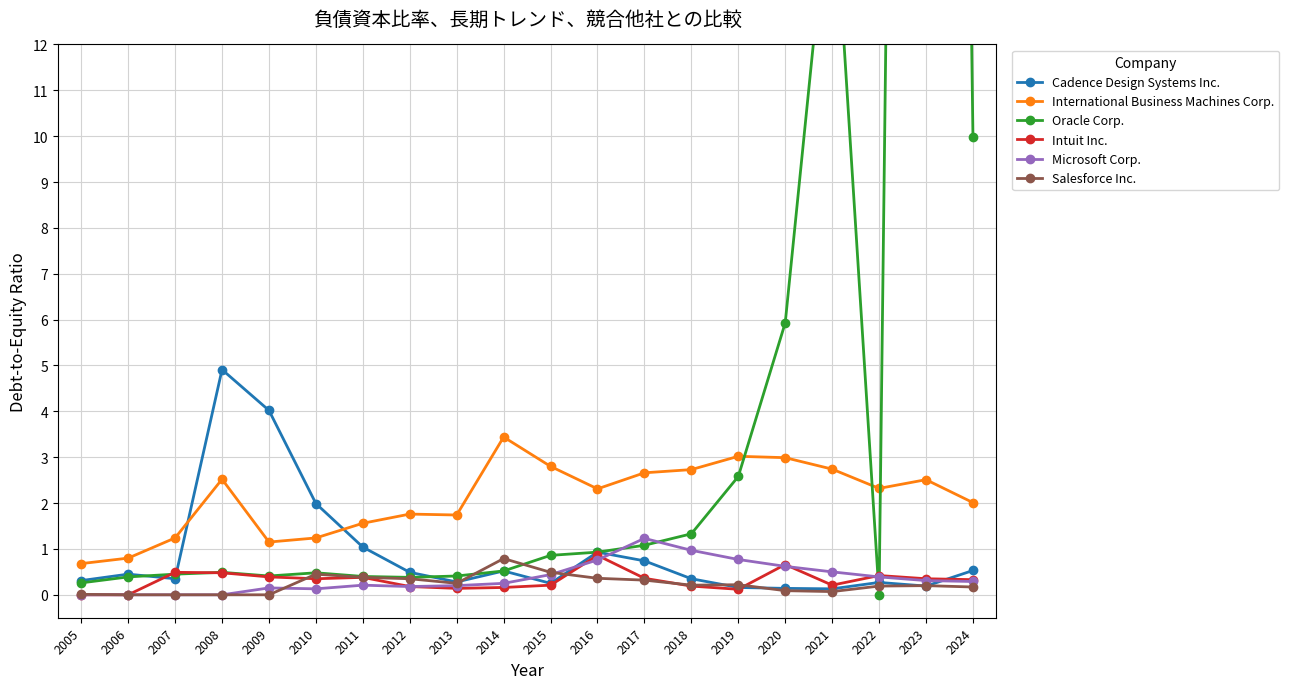

The International Business Machines Corp. series shows 0.5 at 2012. True or false?

False